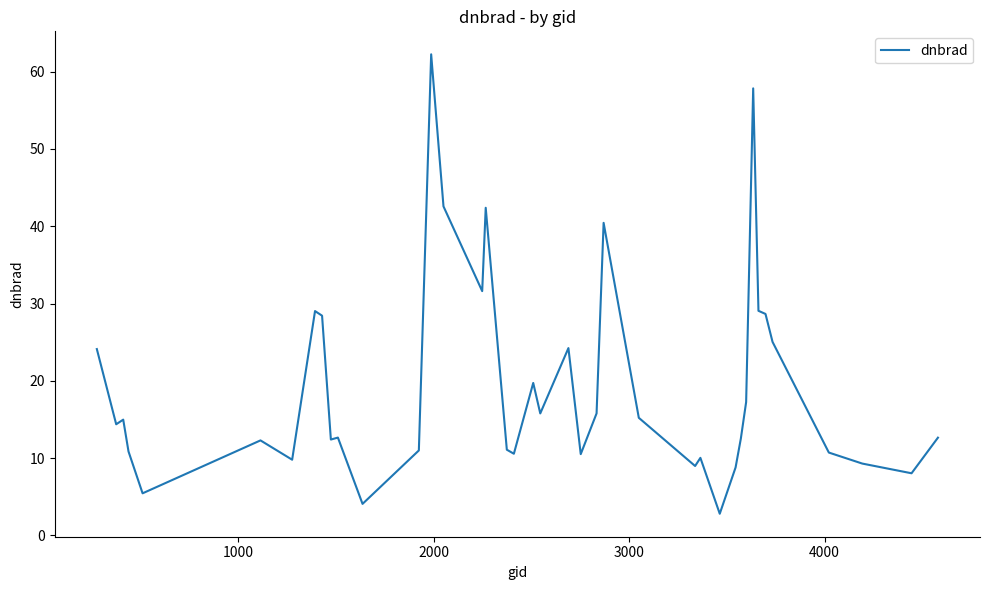

What is the minimum value shown in the chart?

2.8